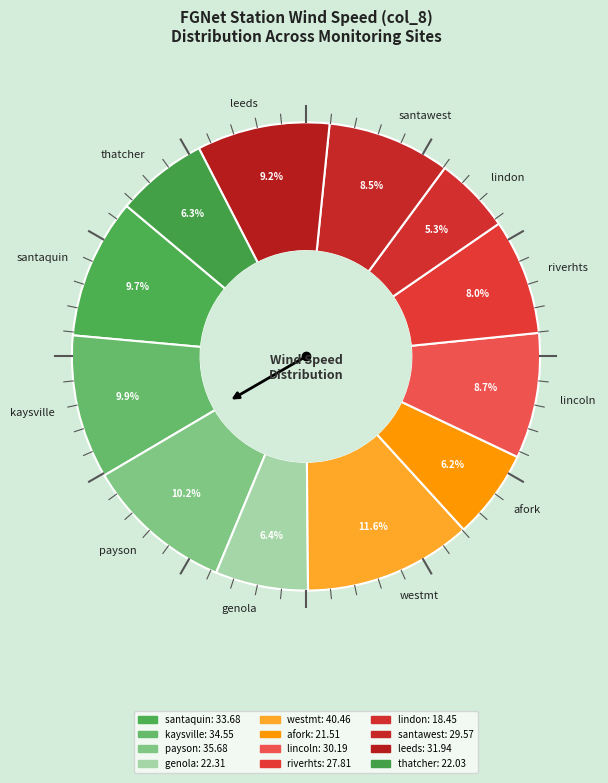

What is the largest slice in the pie chart?

westmt